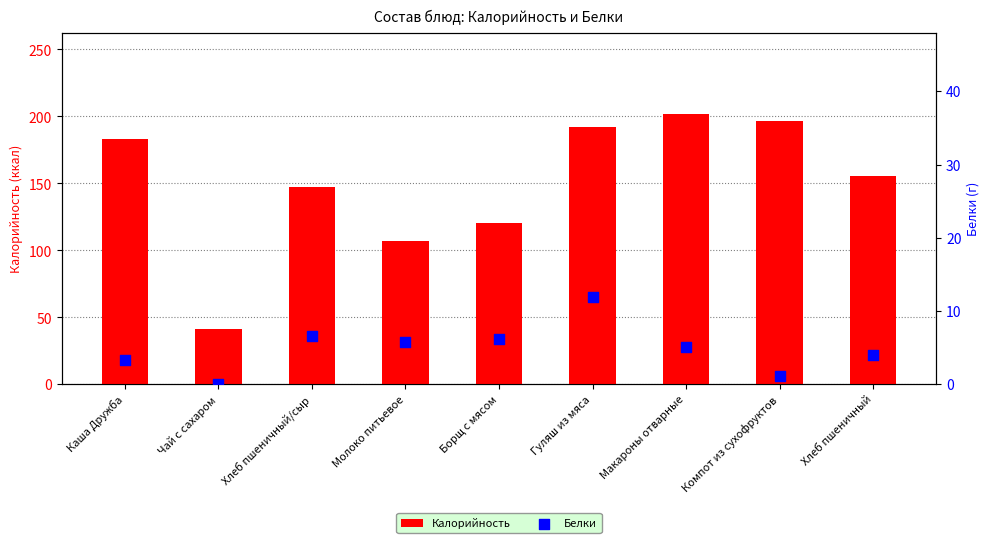

Which series reaches the minimum Y coordinate?

Белки